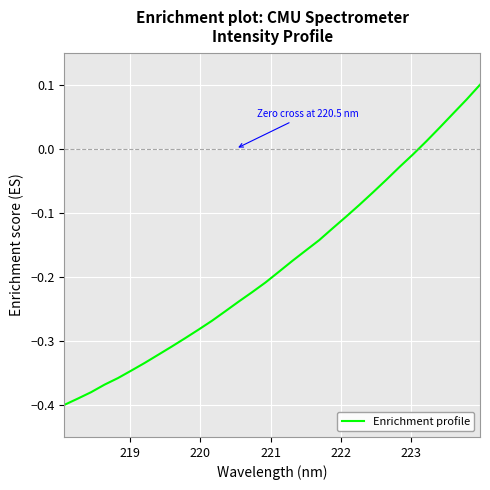

What is the sum of all values?

-5.8